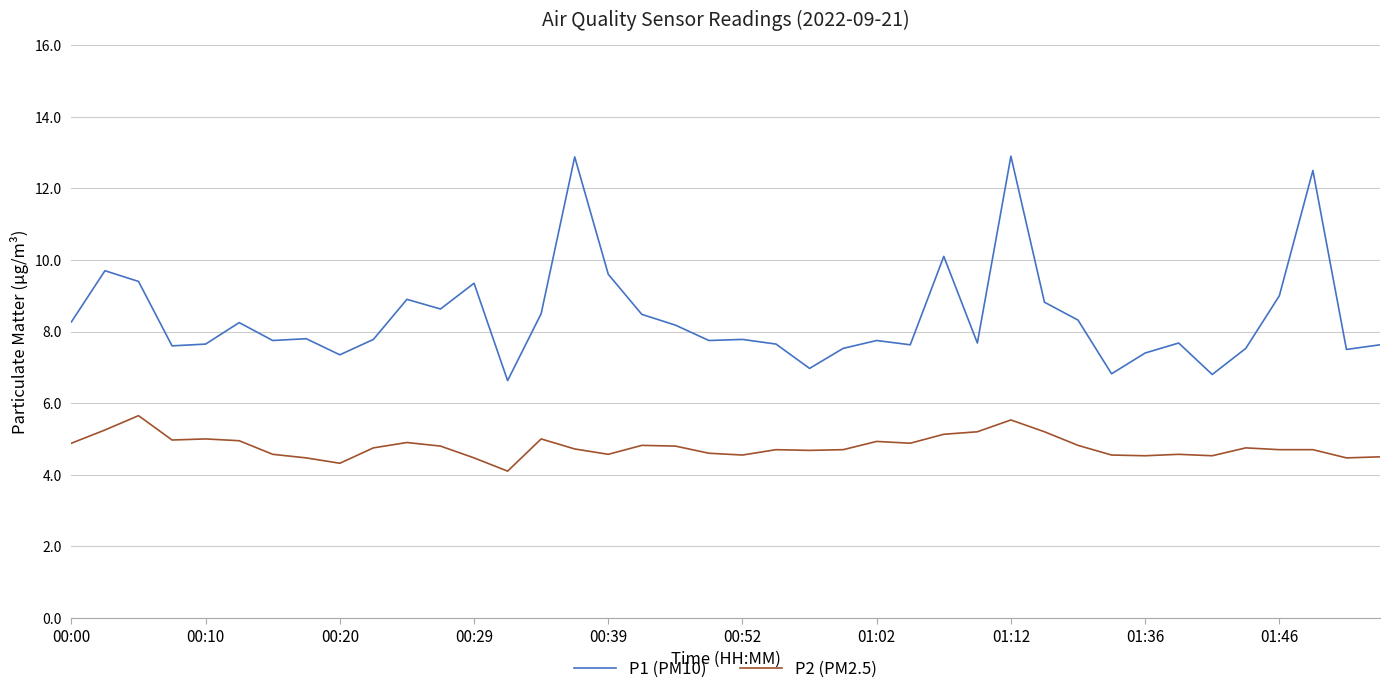

What is the lowest value of the P1 (PM10) series?

6.6